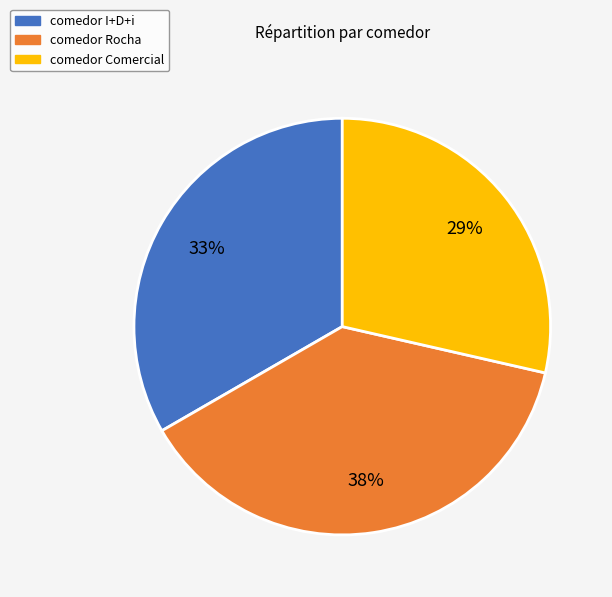

Rank the categories by value from highest to lowest.

comedor Rocha, comedor I+D+i, comedor Comercial